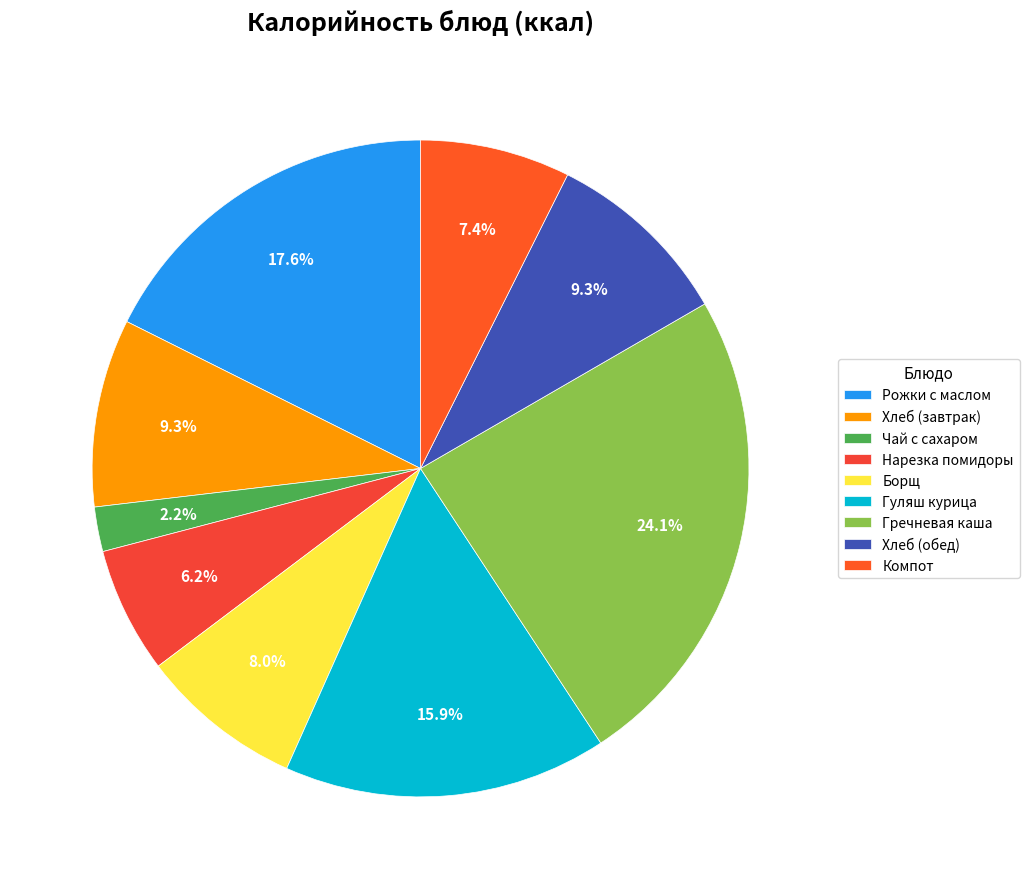

Does Нарезка помидоры represent more than half of the total?

No